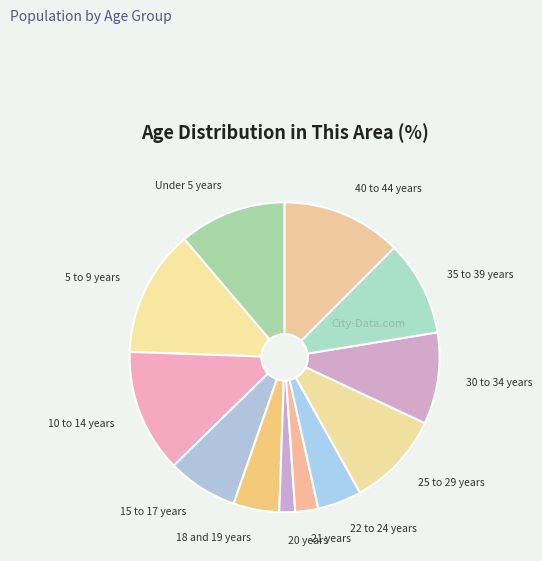

How many slices are in this pie chart?

12